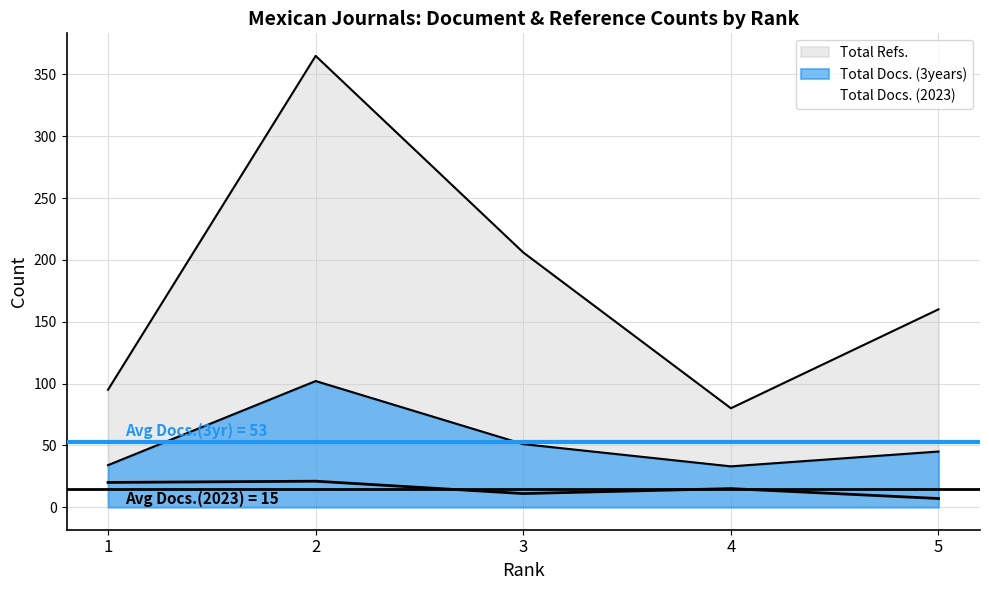

What is the difference between the highest and lowest values at 4?

65